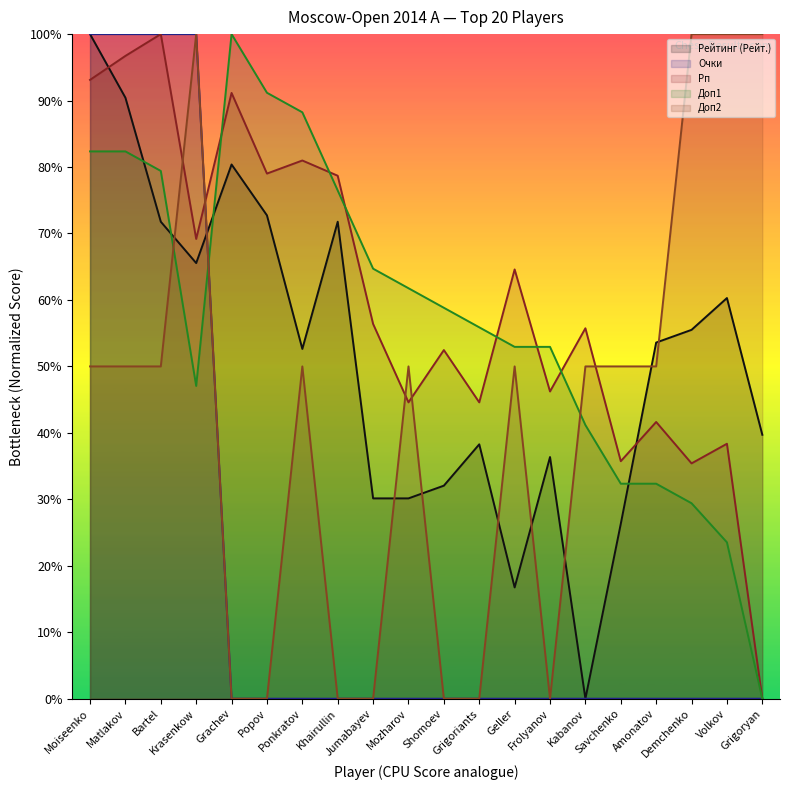

Reading left to right, transcribe all the data shown in this chart.

Рейтинг (Рейт.): 100.0	90.4	71.8	65.6	80.4	72.7	52.6	71.8	30.1	30.1	32.1	38.3	16.7	36.4	0.0	26.3	53.6	55.5	60.3	39.7
Очки: 100.0	100.0	100.0	100.0	0.0	0.0	0.0	0.0	0.0	0.0	0.0	0.0	0.0	0.0	0.0	0.0	0.0	0.0	0.0	0.0
Рп: 93.1	96.7	100.0	69.2	91.1	79.0	81.0	78.7	56.4	44.6	52.5	44.6	64.6	46.2	55.7	35.7	41.6	35.4	38.4	0.0
Доп1: 82.4	82.4	79.4	47.1	100.0	91.2	88.2	76.5	64.7	61.8	58.8	55.9	52.9	52.9	41.2	32.4	32.4	29.4	23.5	0.0
Доп2: 50.0	50.0	50.0	100.0	0.0	0.0	50.0	0.0	0.0	50.0	0.0	0.0	50.0	0.0	50.0	50.0	50.0	100.0	100.0	100.0